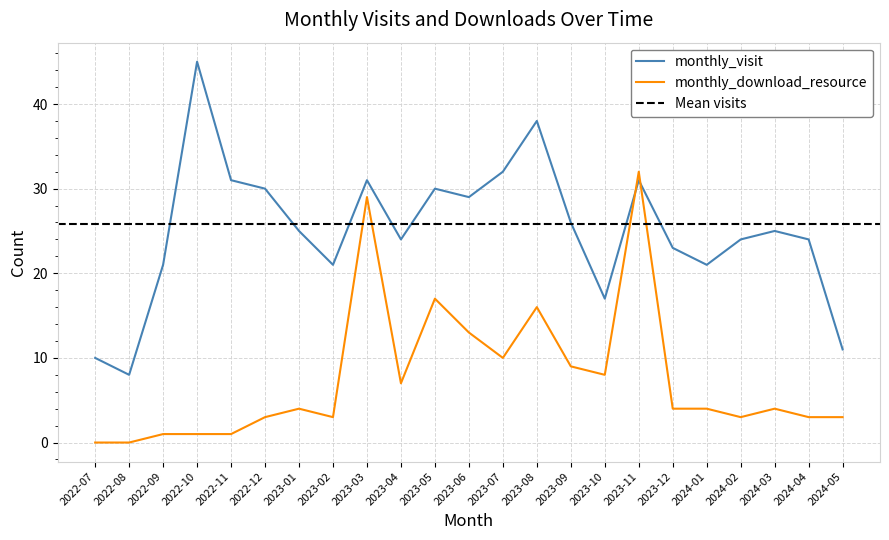

Where do monthly_download_resource and monthly_visit first cross each other?

2023-10 and 2023-11